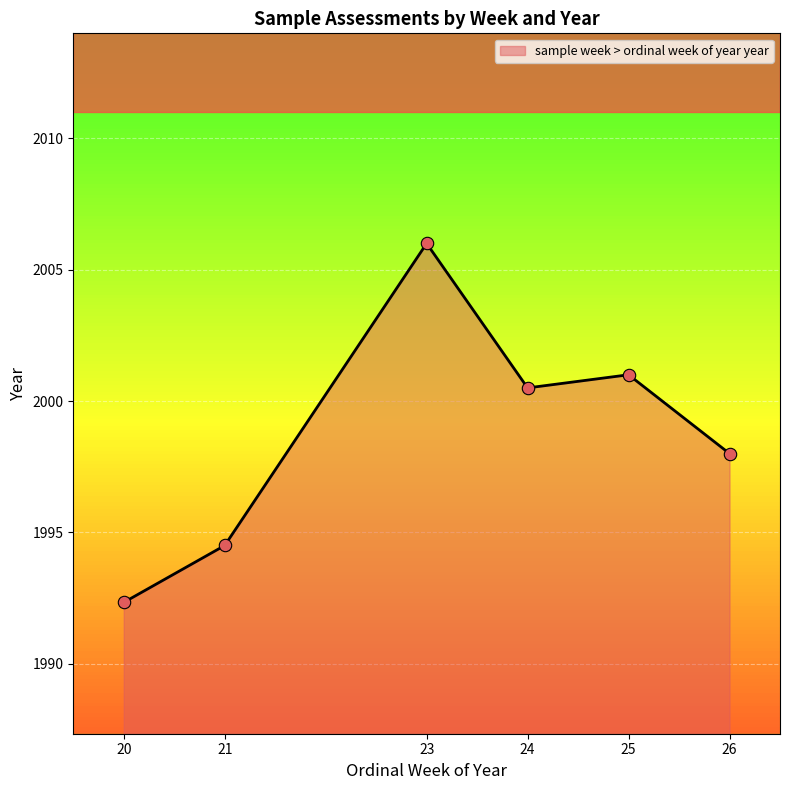

Which has a higher value, 24 or 21?

24